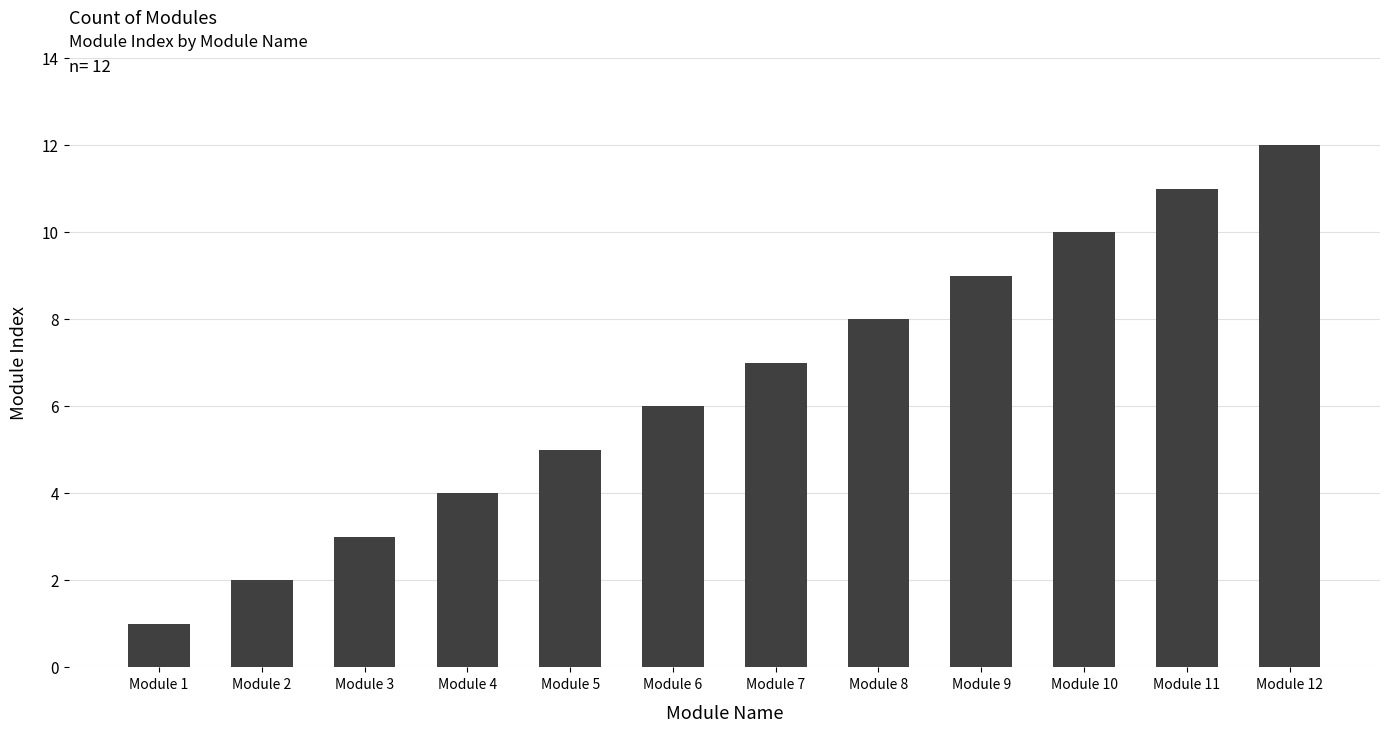

What is the value of the 3rd bar from the left?

3